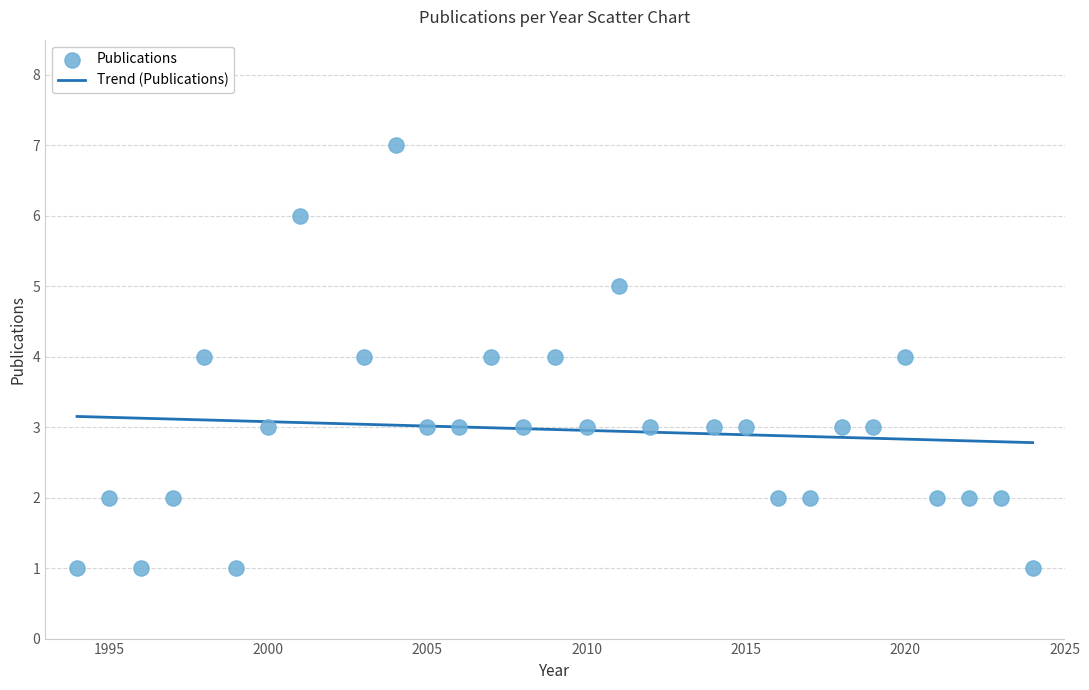

What is the range of Y values (max minus min)?

6